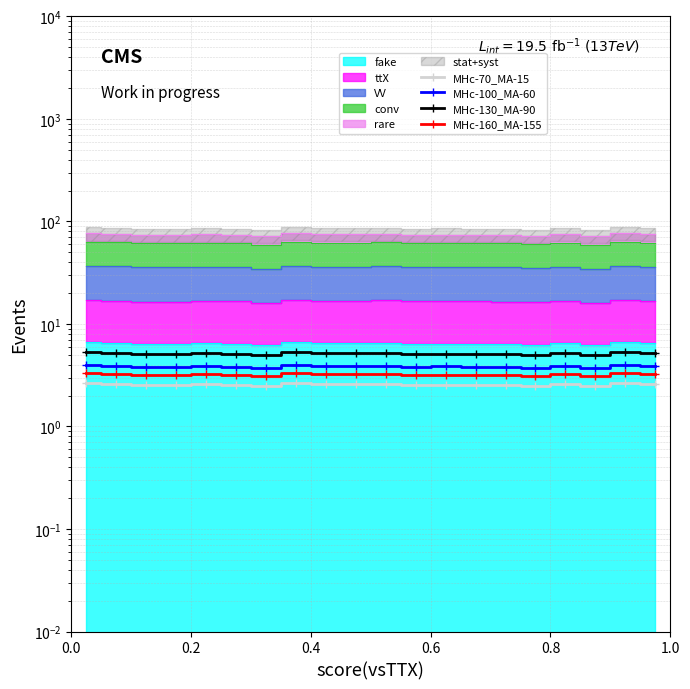

True or false: MHc-100_MA-60 has a value of 4.0 at 0.0.

True